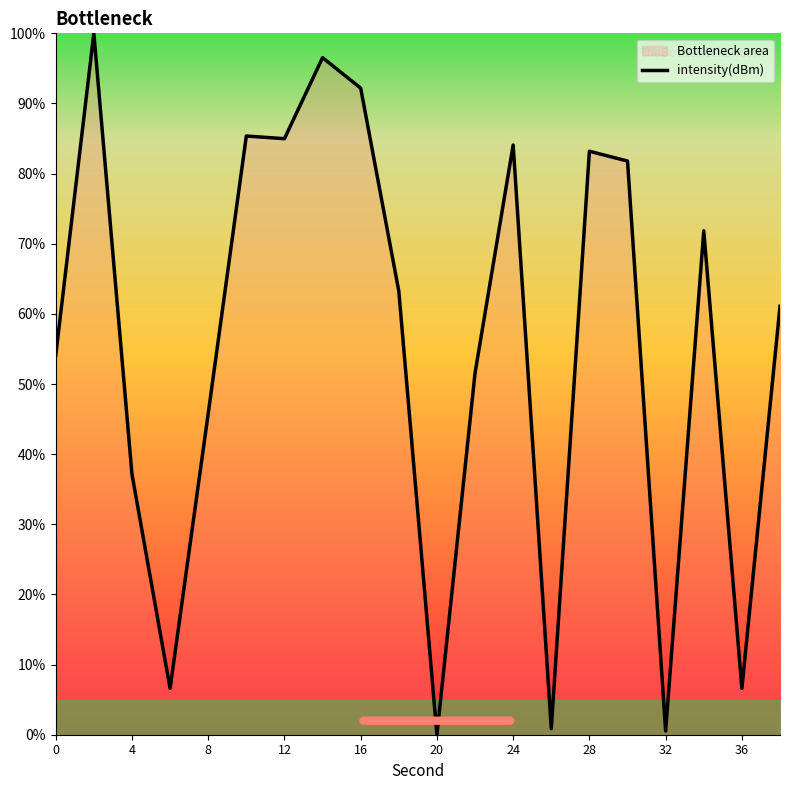

True or false: there are more than 0 points higher than both neighbors.

True